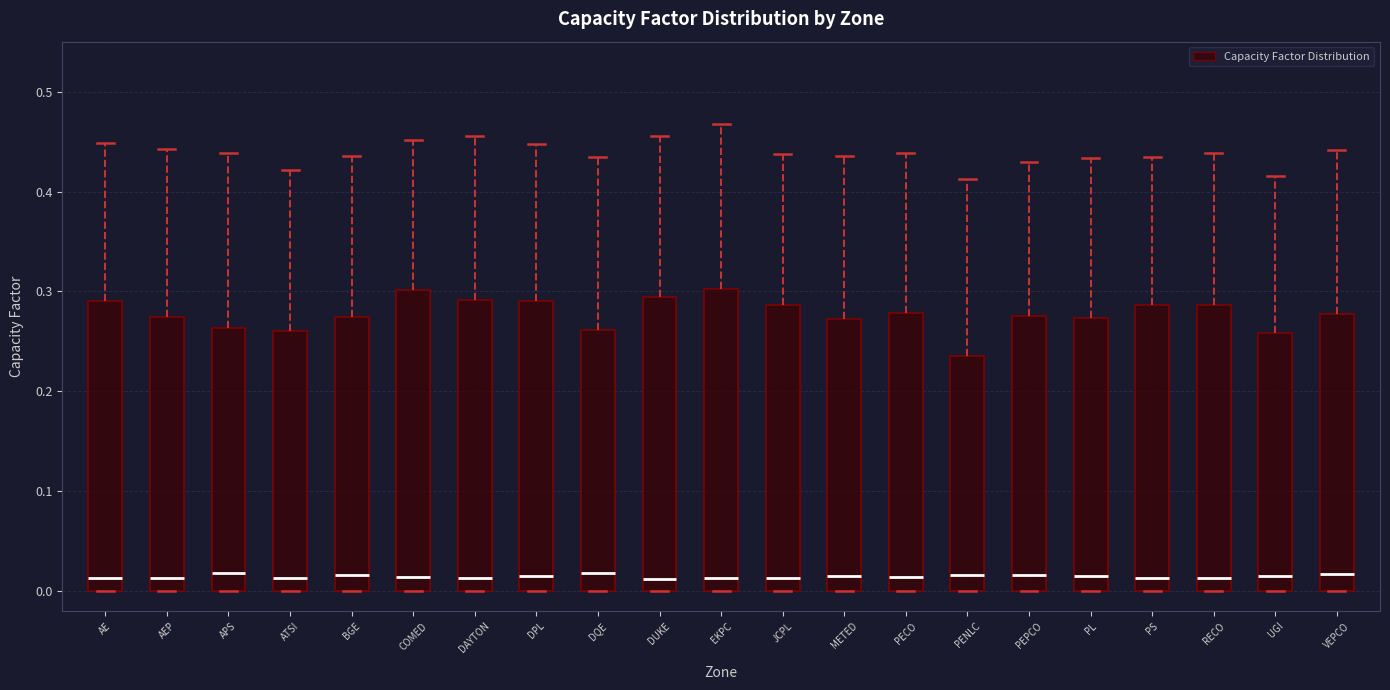

Reading left to right, transcribe this box plot: for each box, give where its median line is, the range the box spans, and where its two whiskers end, as read against the y-axis. The values are not printed on the chart, so give them approximately, as read against the axis.

AE: median 0.01, box 0.00 to 0.29, whiskers 0.00 to 0.45
AEP: median 0.01, box 0.00 to 0.27, whiskers 0.00 to 0.44
APS: median 0.02, box 0.00 to 0.26, whiskers 0.00 to 0.44
ATSI: median 0.01, box 0.00 to 0.26, whiskers 0.00 to 0.42
BGE: median 0.02, box 0.00 to 0.27, whiskers 0.00 to 0.44
COMED: median 0.01, box 0.00 to 0.30, whiskers 0.00 to 0.45
DAYTON: median 0.01, box 0.00 to 0.29, whiskers 0.00 to 0.46
DPL: median 0.01, box 0.00 to 0.29, whiskers 0.00 to 0.45
DQE: median 0.02, box 0.00 to 0.26, whiskers 0.00 to 0.43
DUKE: median 0.01, box 0.00 to 0.29, whiskers 0.00 to 0.46
EKPC: median 0.01, box 0.00 to 0.30, whiskers 0.00 to 0.47
JCPL: median 0.01, box 0.00 to 0.29, whiskers 0.00 to 0.44
METED: median 0.02, box 0.00 to 0.27, whiskers 0.00 to 0.44
PECO: median 0.01, box 0.00 to 0.28, whiskers 0.00 to 0.44
PENLC: median 0.02, box 0.00 to 0.24, whiskers 0.00 to 0.41
PEPCO: median 0.02, box 0.00 to 0.28, whiskers 0.00 to 0.43
PL: median 0.01, box 0.00 to 0.27, whiskers 0.00 to 0.43
PS: median 0.01, box 0.00 to 0.29, whiskers 0.00 to 0.43
RECO: median 0.01, box 0.00 to 0.29, whiskers 0.00 to 0.44
UGI: median 0.01, box 0.00 to 0.26, whiskers 0.00 to 0.42
VEPCO: median 0.02, box 0.00 to 0.28, whiskers 0.00 to 0.44